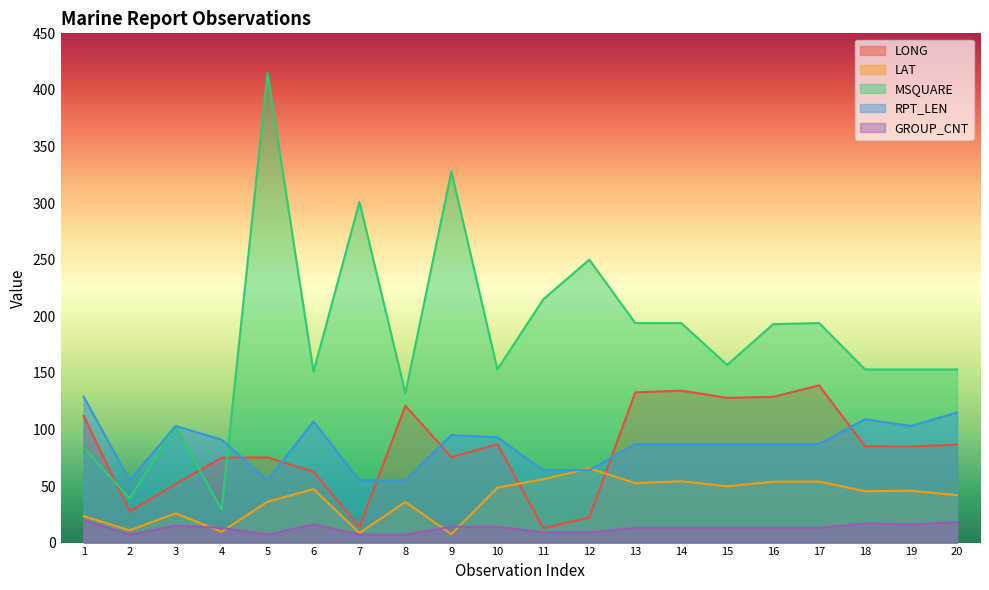

Which series has the largest range (max minus min)?

MSQUARE